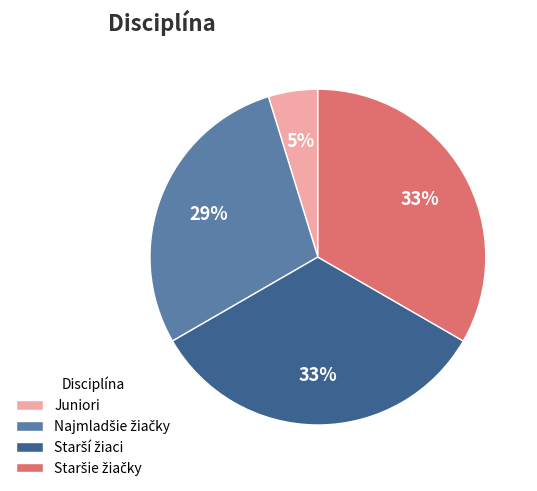

Count the number of slices in the pie.

4